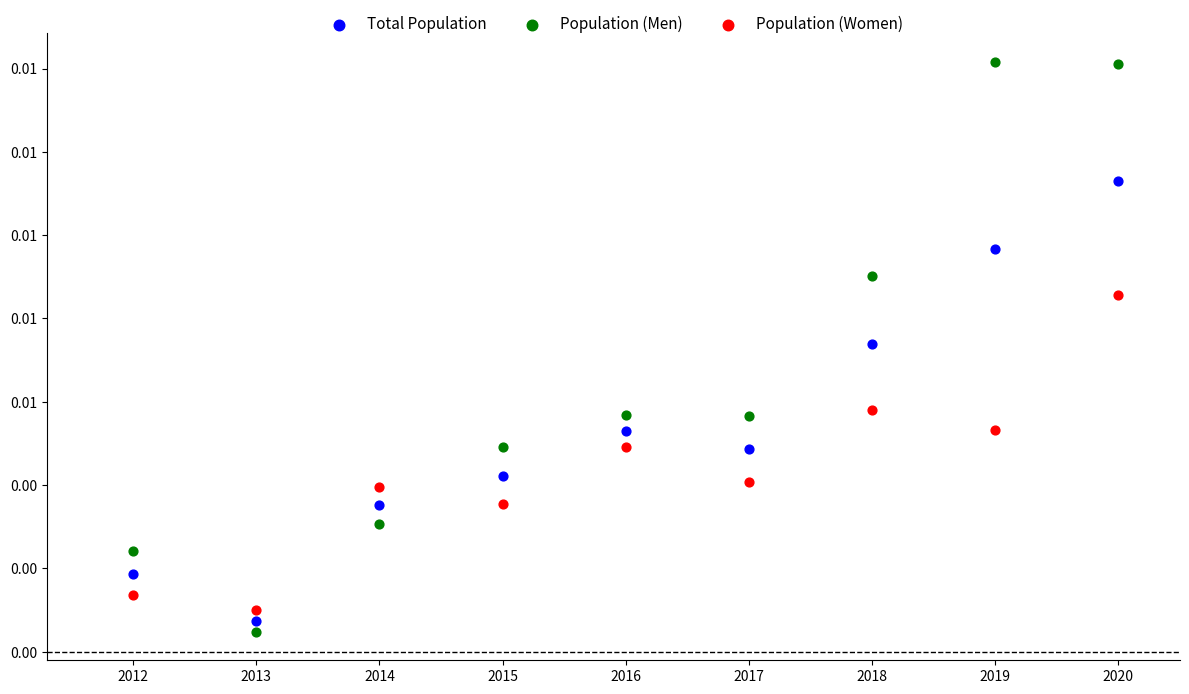

What are all the series names shown in the legend?

Total Population, Population (Men), Population (Women)